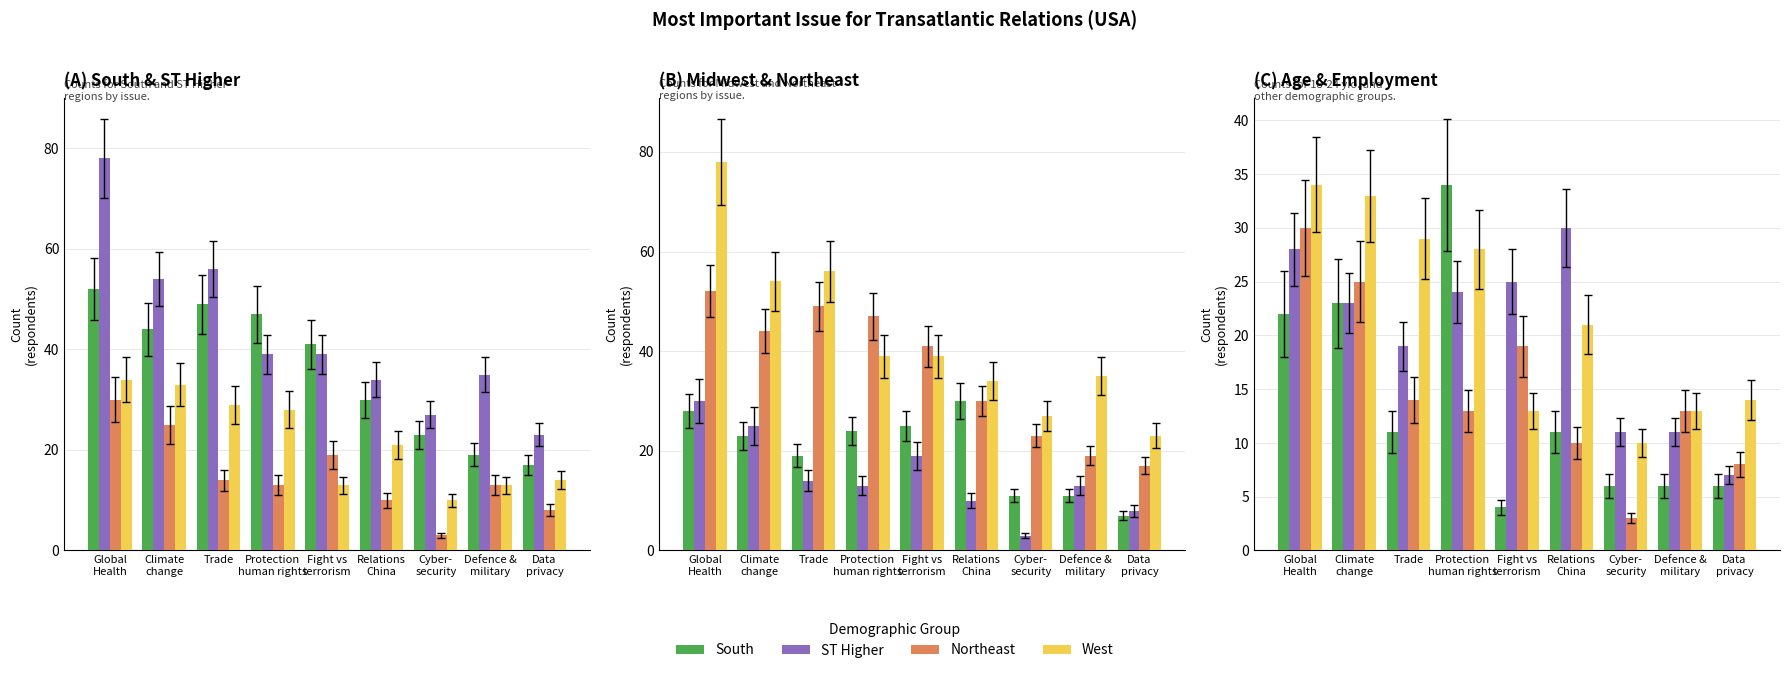

Which series has the largest total across all categories?

ST Higher